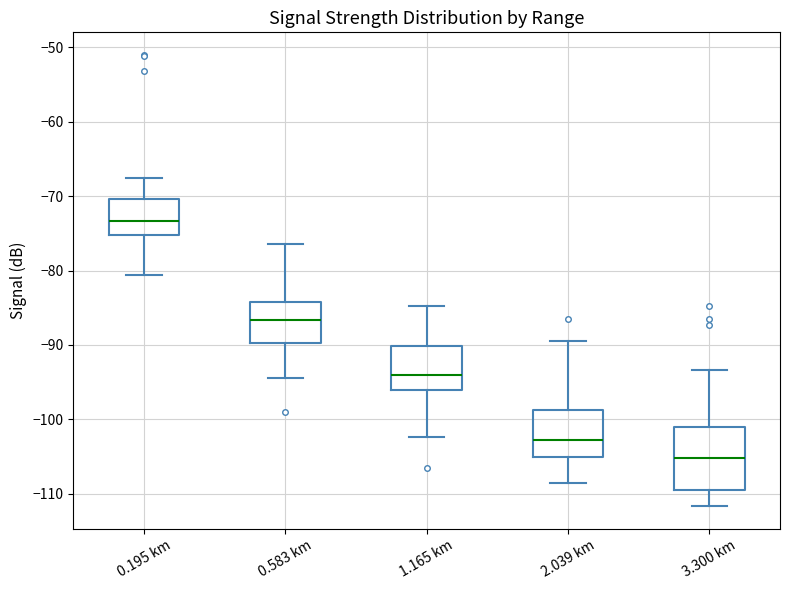

Reading left to right, read every box against the y-axis: the position of its median line, the range the box covers, and the ends of its whiskers. The values are not printed on the chart, so give them approximately, as read against the axis.

0.195 km: median -73, box -75 to -70, whiskers -81 to -68
0.583 km: median -87, box -90 to -84, whiskers -94 to -76
1.165 km: median -94, box -96 to -90, whiskers -102 to -85
2.039 km: median -103, box -105 to -99, whiskers -109 to -89
3.300 km: median -105, box -109 to -101, whiskers -112 to -93